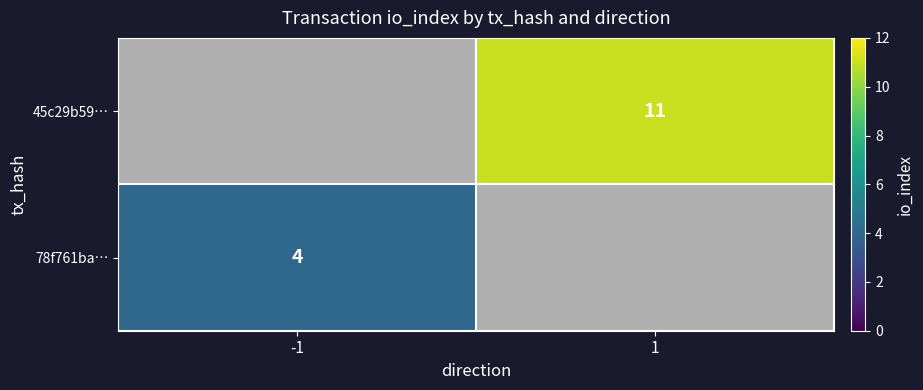

The 45c29b59… series shows 17 at 1. True or false?

False